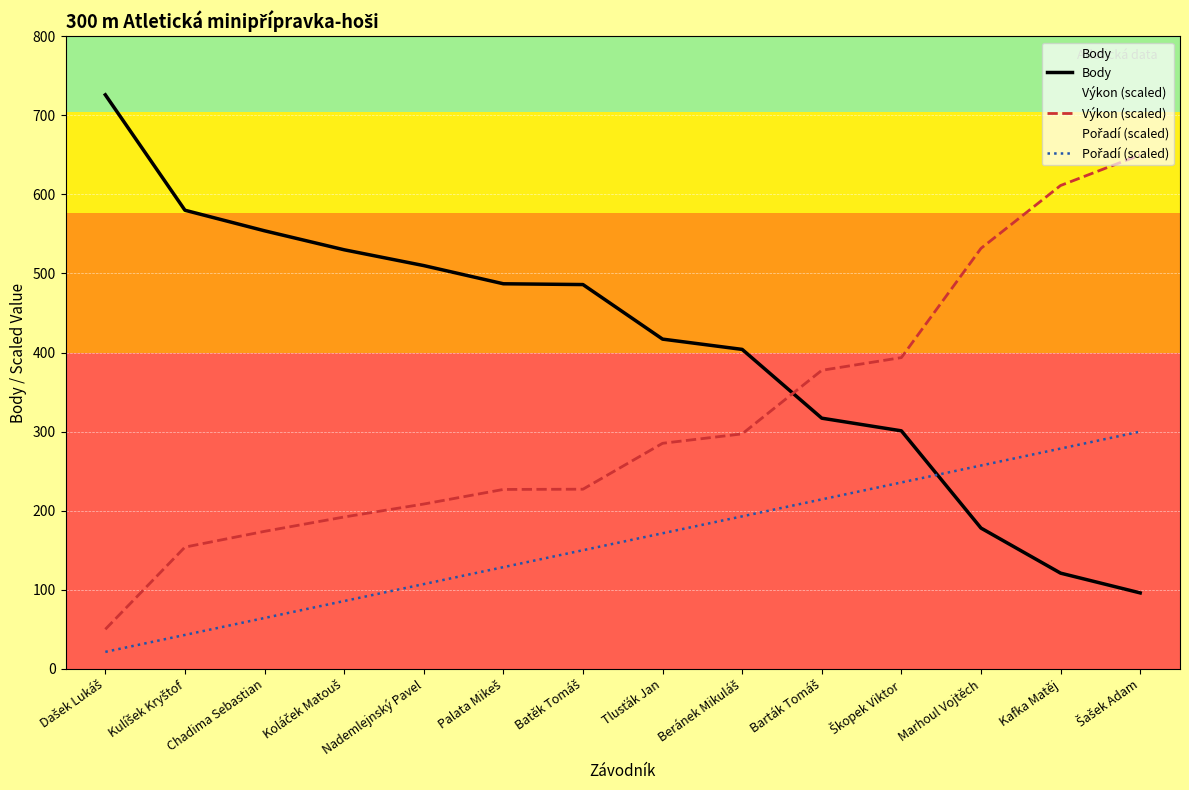

What is the value of the Výkon (scaled) point at the 12th from the left?

531.8